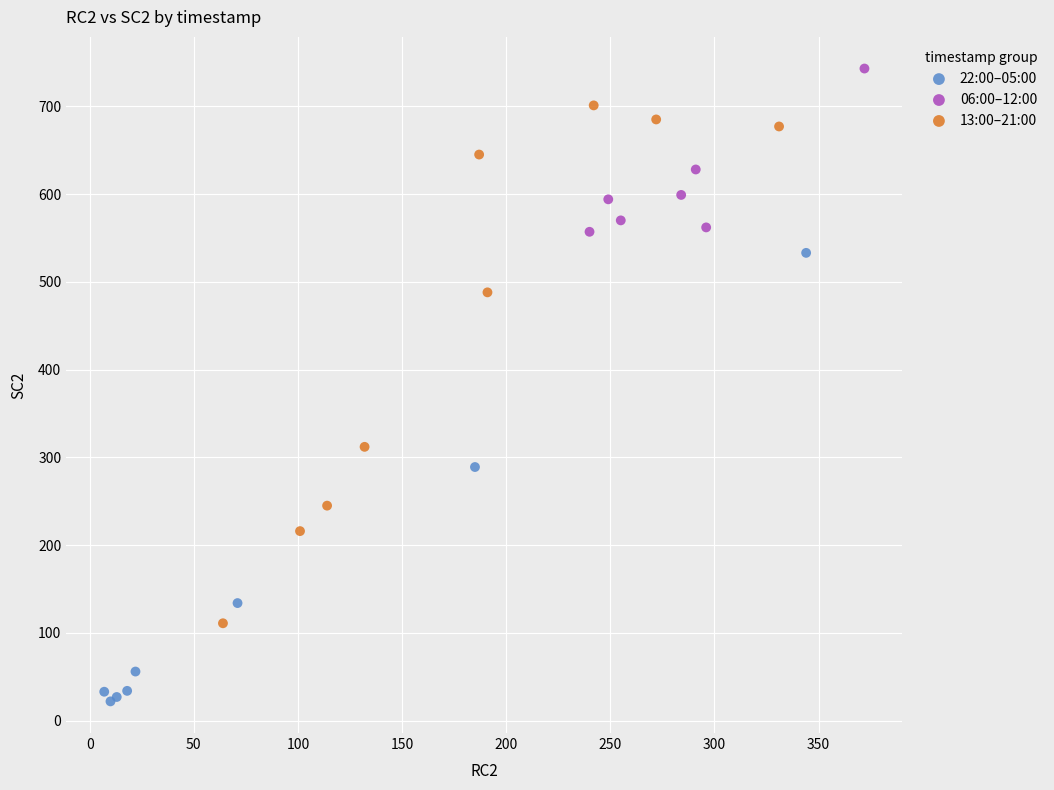

Which series has the largest Y range (max minus min)?

13:00–21:00